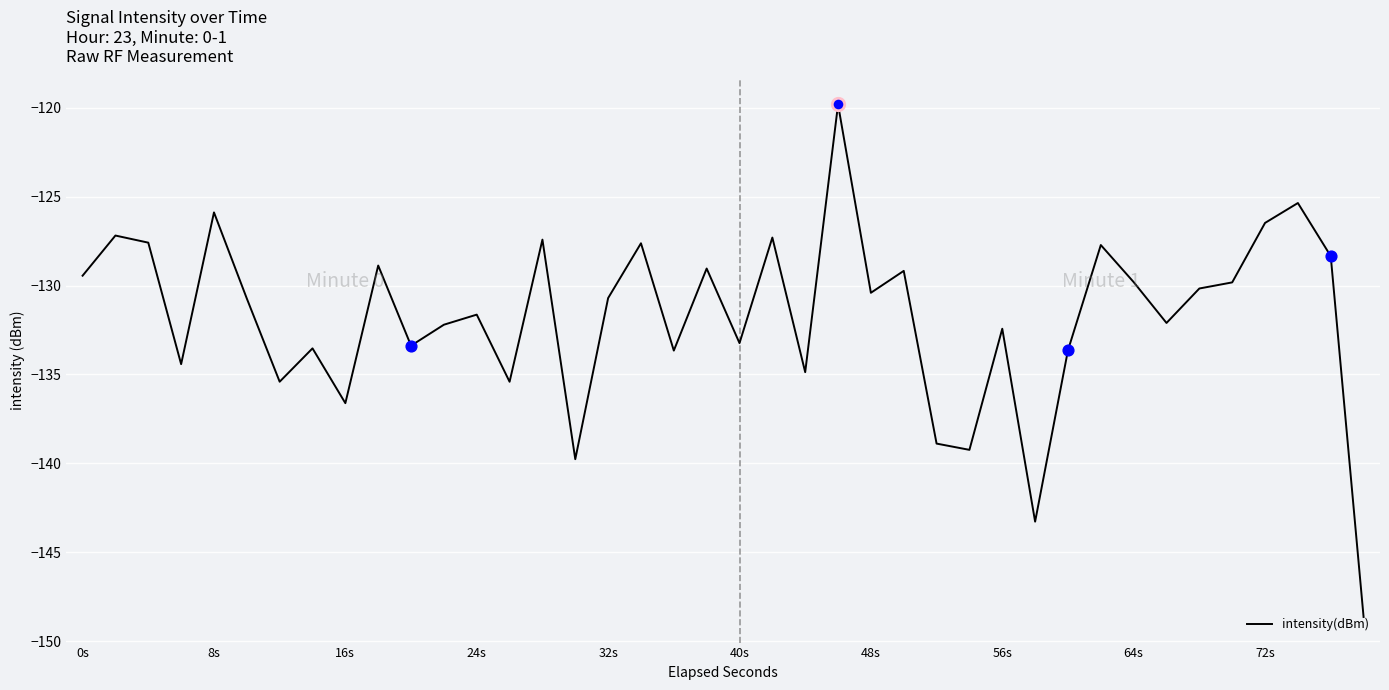

What is the greatest value displayed?

-119.8